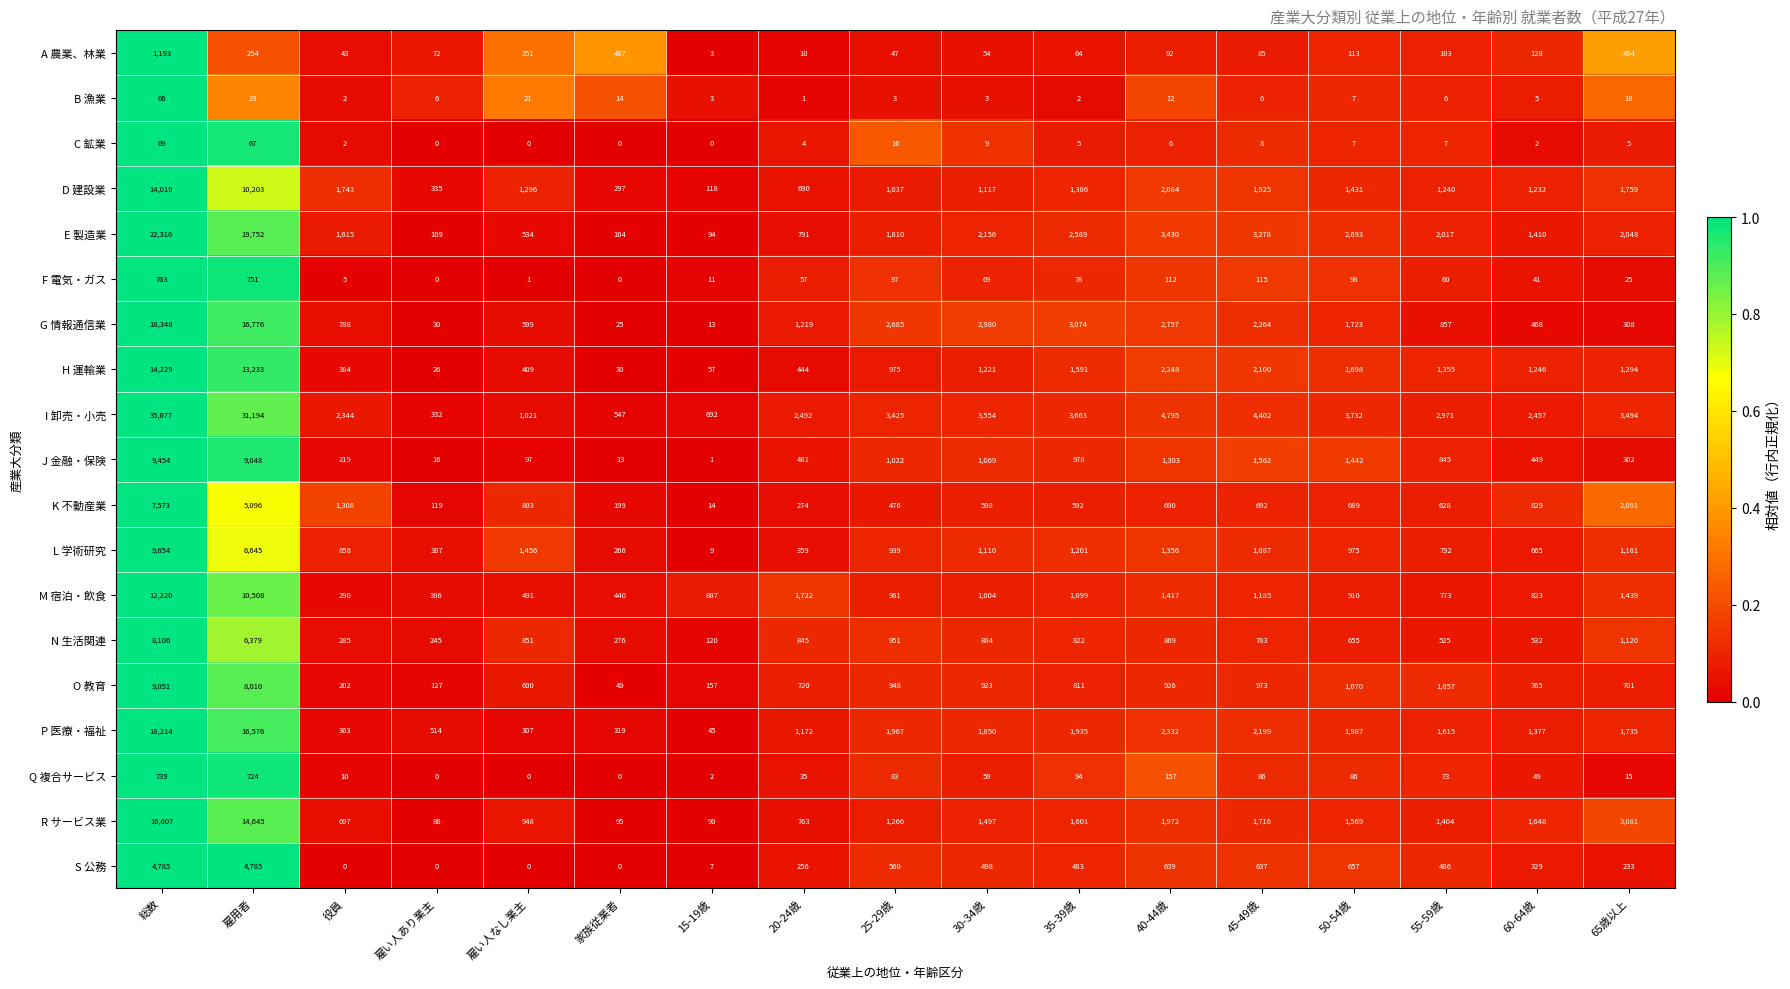

Where does the P 医療・福祉 series first go above 1735?

総数